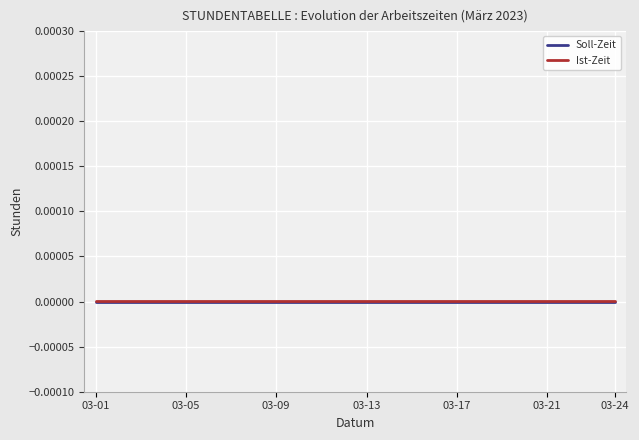

What are all the series names shown in the legend?

Soll-Zeit, Ist-Zeit